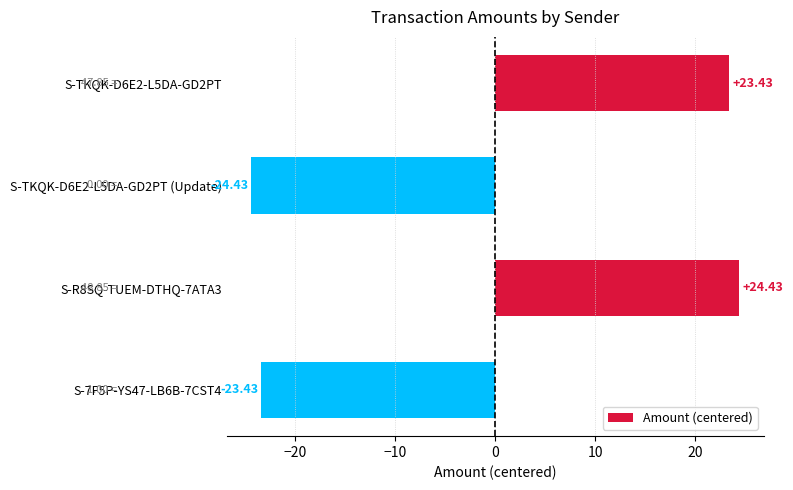

Rank the categories by value from lowest to highest.

S-TKQK-D6E2-L5DA-GD2PT (Update), S-7F5P-YS47-LB6B-7CST4, S-TKQK-D6E2-L5DA-GD2PT, S-R8SQ-TUEM-DTHQ-7ATA3